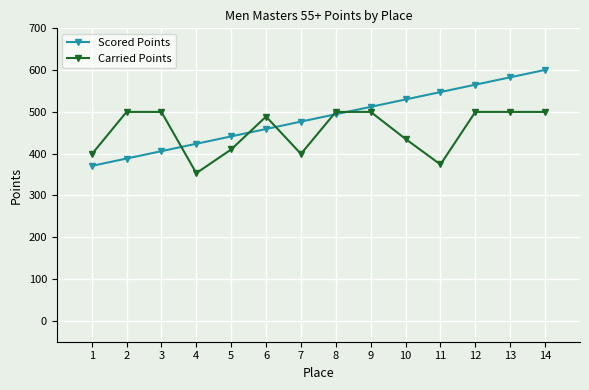

What is the value of the Scored Points point at the 11th from the left?

547.5